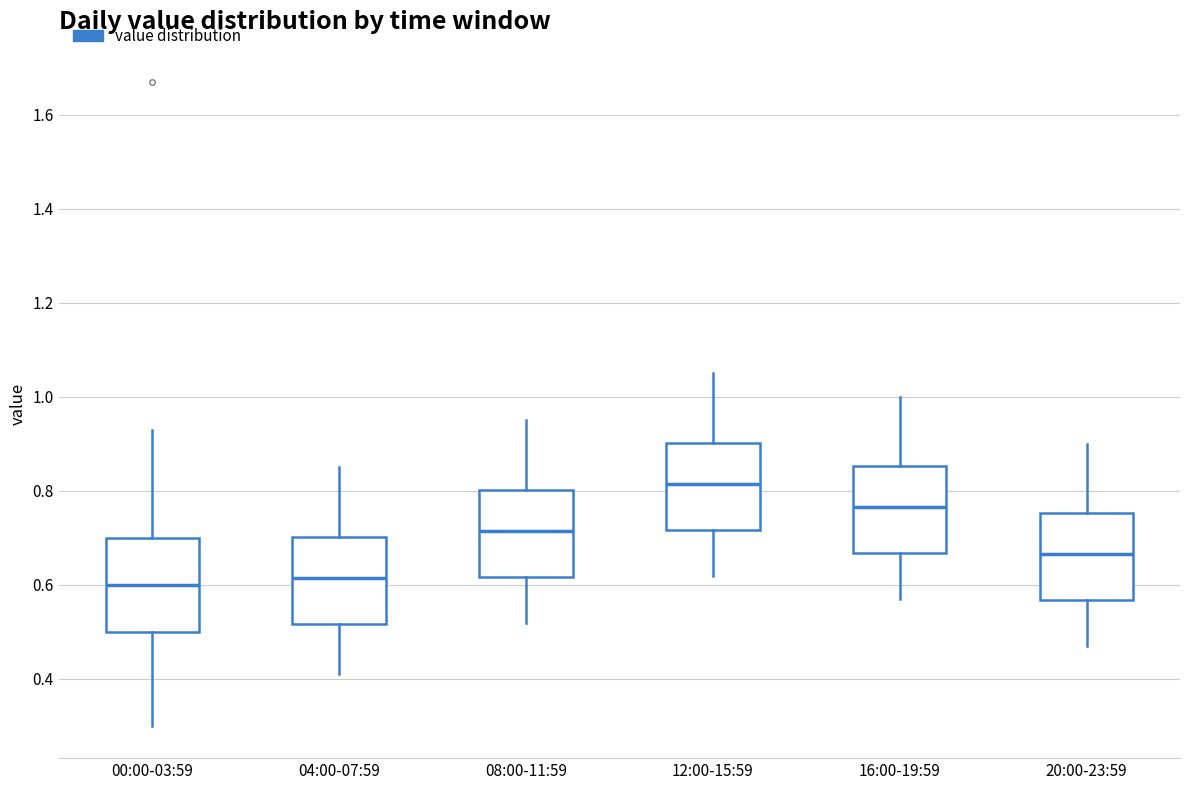

Reading left to right, transcribe this box plot: for each box, give where its median line is, the range the box spans, and where its two whiskers end, as read against the y-axis. The values are not printed on the chart, so give them approximately, as read against the axis.

00:00-03:59: median 0.60, box 0.50 to 0.70, whiskers 0.30 to 0.94
04:00-07:59: median 0.62, box 0.52 to 0.70, whiskers 0.42 to 0.86
08:00-11:59: median 0.72, box 0.62 to 0.80, whiskers 0.52 to 0.96
12:00-15:59: median 0.82, box 0.72 to 0.90, whiskers 0.62 to 1.06
16:00-19:59: median 0.76, box 0.66 to 0.86, whiskers 0.58 to 1.00
20:00-23:59: median 0.66, box 0.56 to 0.76, whiskers 0.48 to 0.90